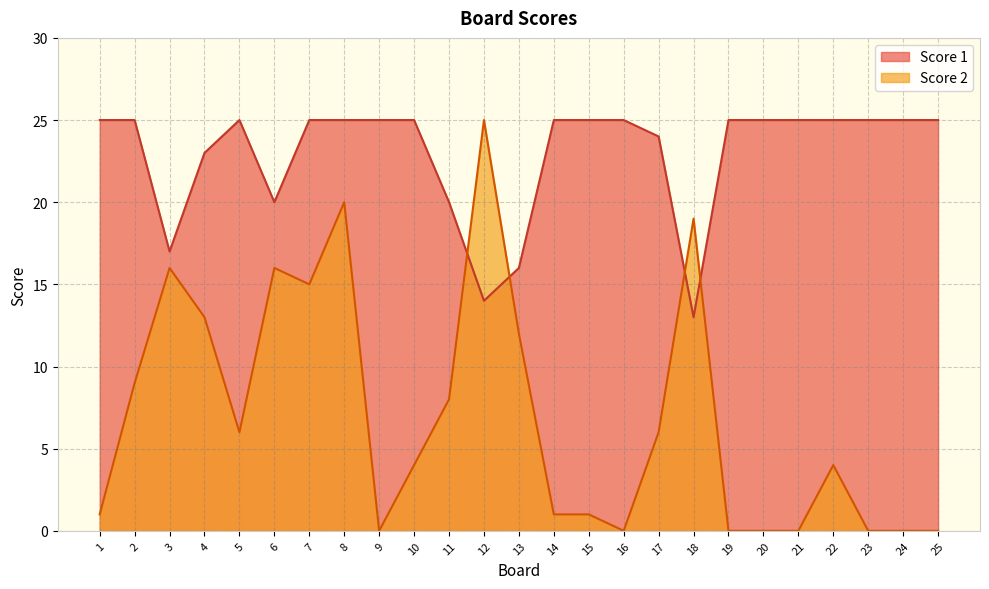

How many lines are shown in the chart?

2